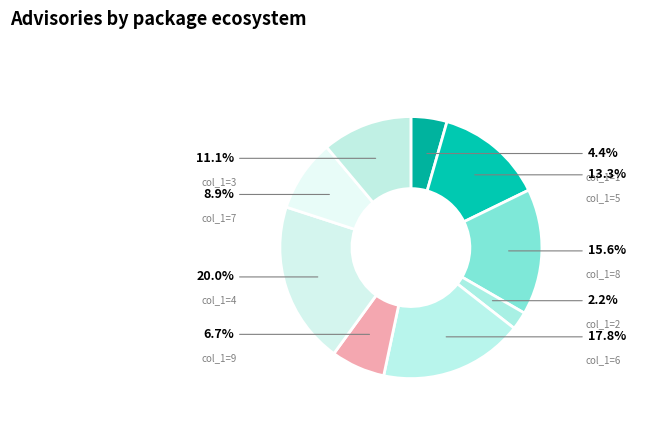

To the nearest percent, what is the difference between the largest and smallest slice percentages?

18%